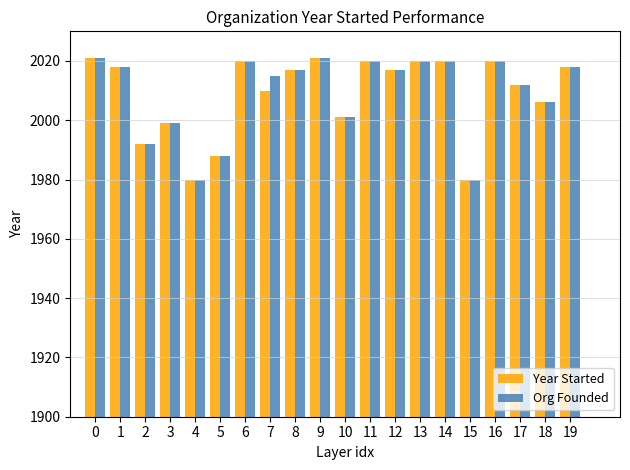

What is the sum of the Org Founded values at 8 and 17?

4029